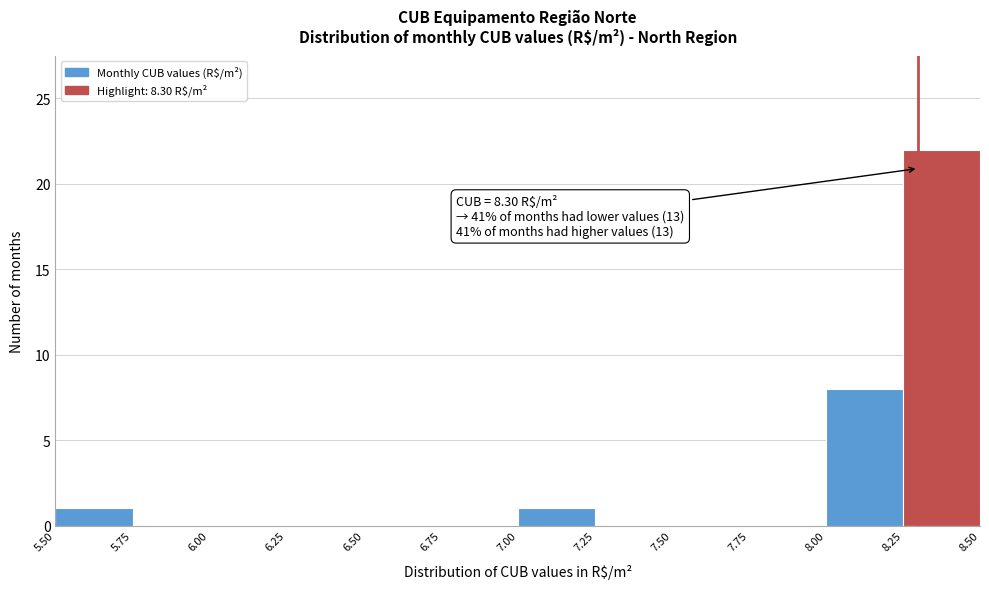

Which range on the x-axis has the tallest bar?

8.25 to 8.50